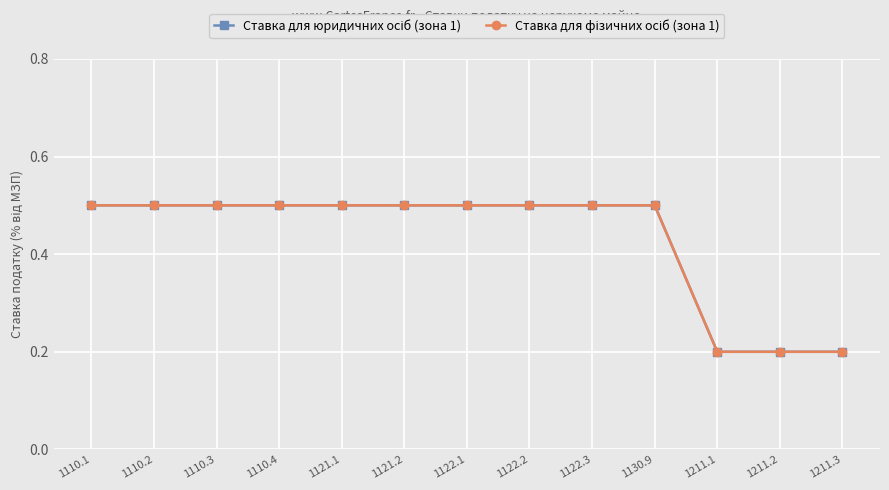

At how many categories does at least one series exceed 0?

13